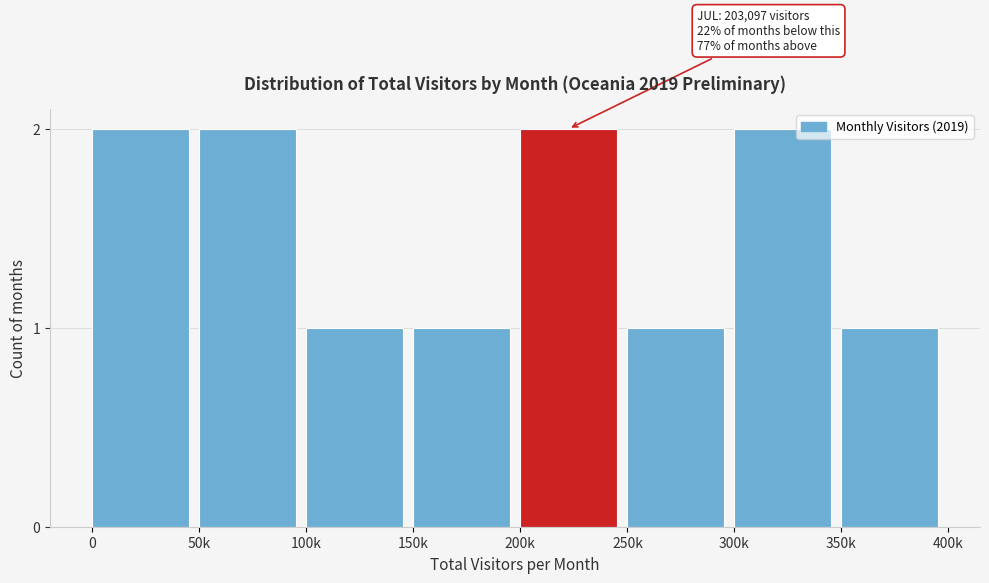

Reading left to right, what are all the values shown in this chart?

2	2	1	1	2	1	2	1